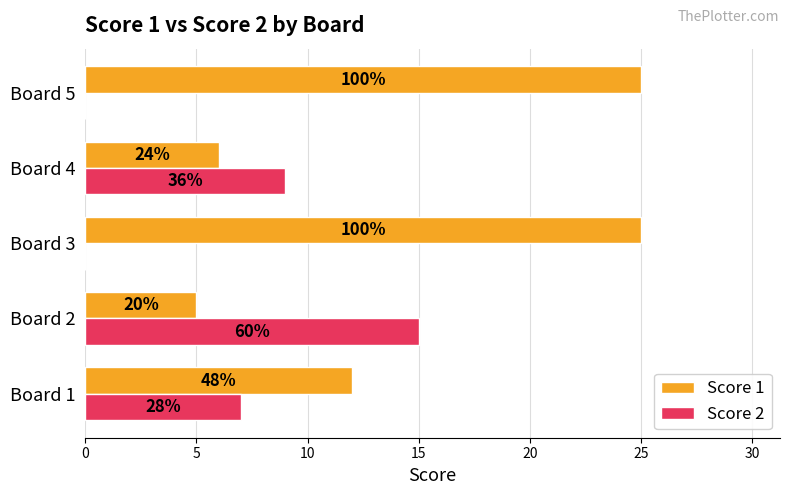

What are all the series names shown in the legend?

Score 1, Score 2